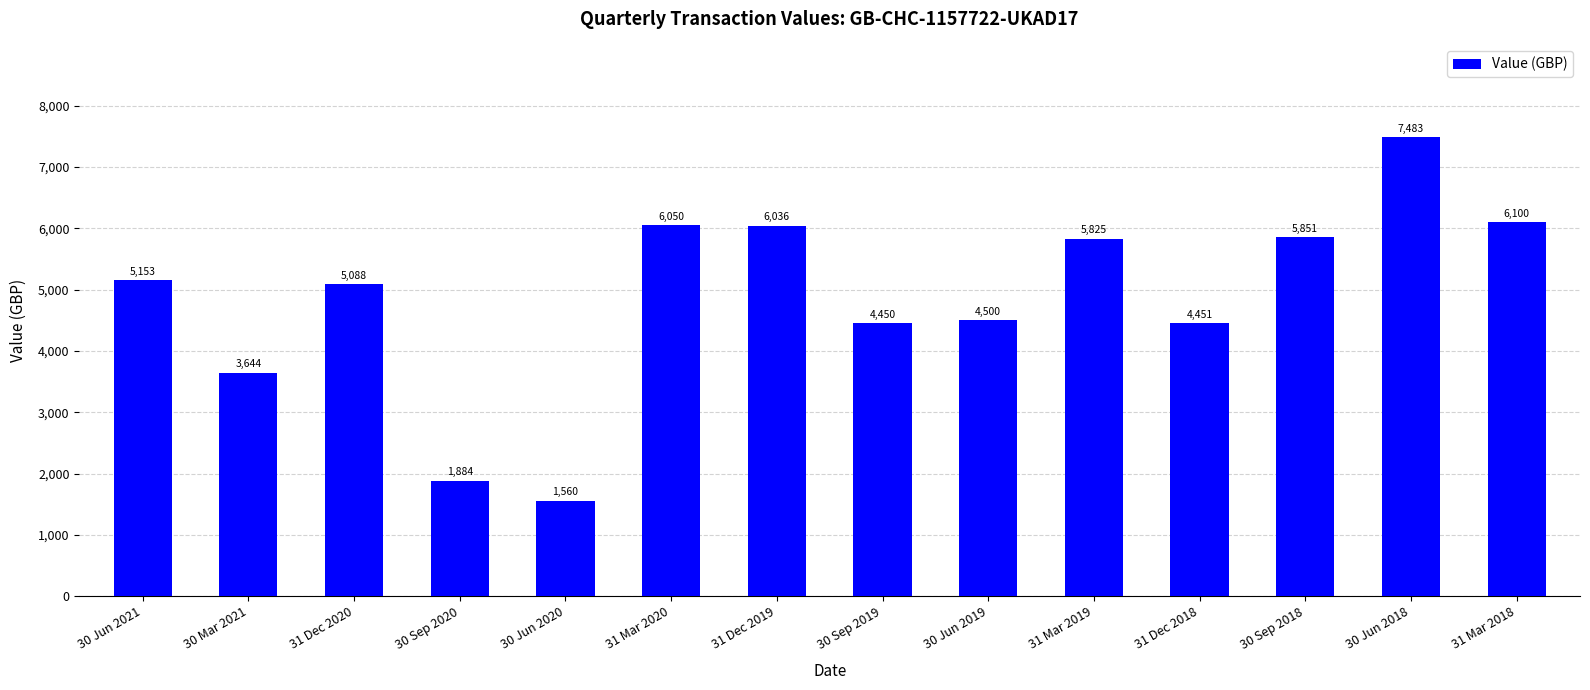

What position from the left is 30 Jun 2021?

1